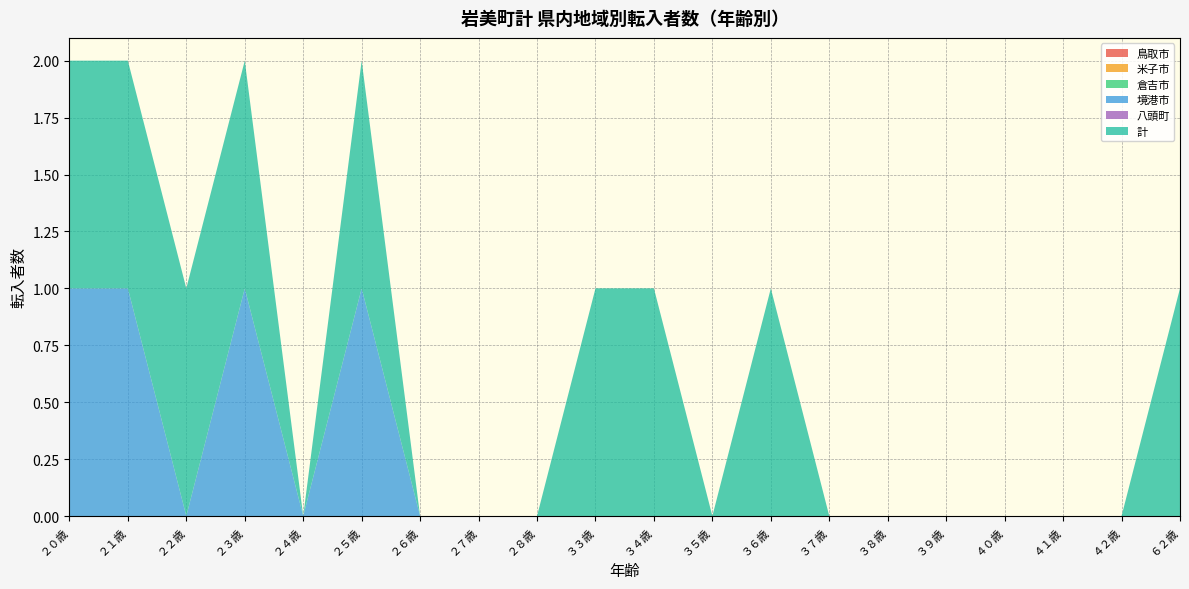

Reading left to right, transcribe all the data shown in this chart.

鳥取市: ２０歳=0	２１歳=0	２２歳=0	２３歳=0	２４歳=0	２５歳=0	２６歳=0	２７歳=0	２８歳=0	３３歳=0	３４歳=0	３５歳=0	３６歳=0	３７歳=0	３８歳=0	３９歳=0	４０歳=0	４１歳=0	４２歳=0	６２歳=0
米子市: ２０歳=0	２１歳=0	２２歳=0	２３歳=0	２４歳=0	２５歳=0	２６歳=0	２７歳=0	２８歳=0	３３歳=0	３４歳=0	３５歳=0	３６歳=0	３７歳=0	３８歳=0	３９歳=0	４０歳=0	４１歳=0	４２歳=0	６２歳=0
倉吉市: ２０歳=0	２１歳=0	２２歳=0	２３歳=0	２４歳=0	２５歳=0	２６歳=0	２７歳=0	２８歳=0	３３歳=0	３４歳=0	３５歳=0	３６歳=0	３７歳=0	３８歳=0	３９歳=0	４０歳=0	４１歳=0	４２歳=0	６２歳=0
境港市: ２０歳=1	２１歳=1	２２歳=0	２３歳=1	２４歳=0	２５歳=1	２６歳=0	２７歳=0	２８歳=0	３３歳=0	３４歳=0	３５歳=0	３６歳=0	３７歳=0	３８歳=0	３９歳=0	４０歳=0	４１歳=0	４２歳=0	６２歳=0
八頭町: ２０歳=0	２１歳=0	２２歳=0	２３歳=0	２４歳=0	２５歳=0	２６歳=0	２７歳=0	２８歳=0	３３歳=0	３４歳=0	３５歳=0	３６歳=0	３７歳=0	３８歳=0	３９歳=0	４０歳=0	４１歳=0	４２歳=0	６２歳=0
計: ２０歳=1	２１歳=1	２２歳=1	２３歳=1	２４歳=0	２５歳=1	２６歳=0	２７歳=0	２８歳=0	３３歳=1	３４歳=1	３５歳=0	３６歳=1	３７歳=0	３８歳=0	３９歳=0	４０歳=0	４１歳=0	４２歳=0	６２歳=1